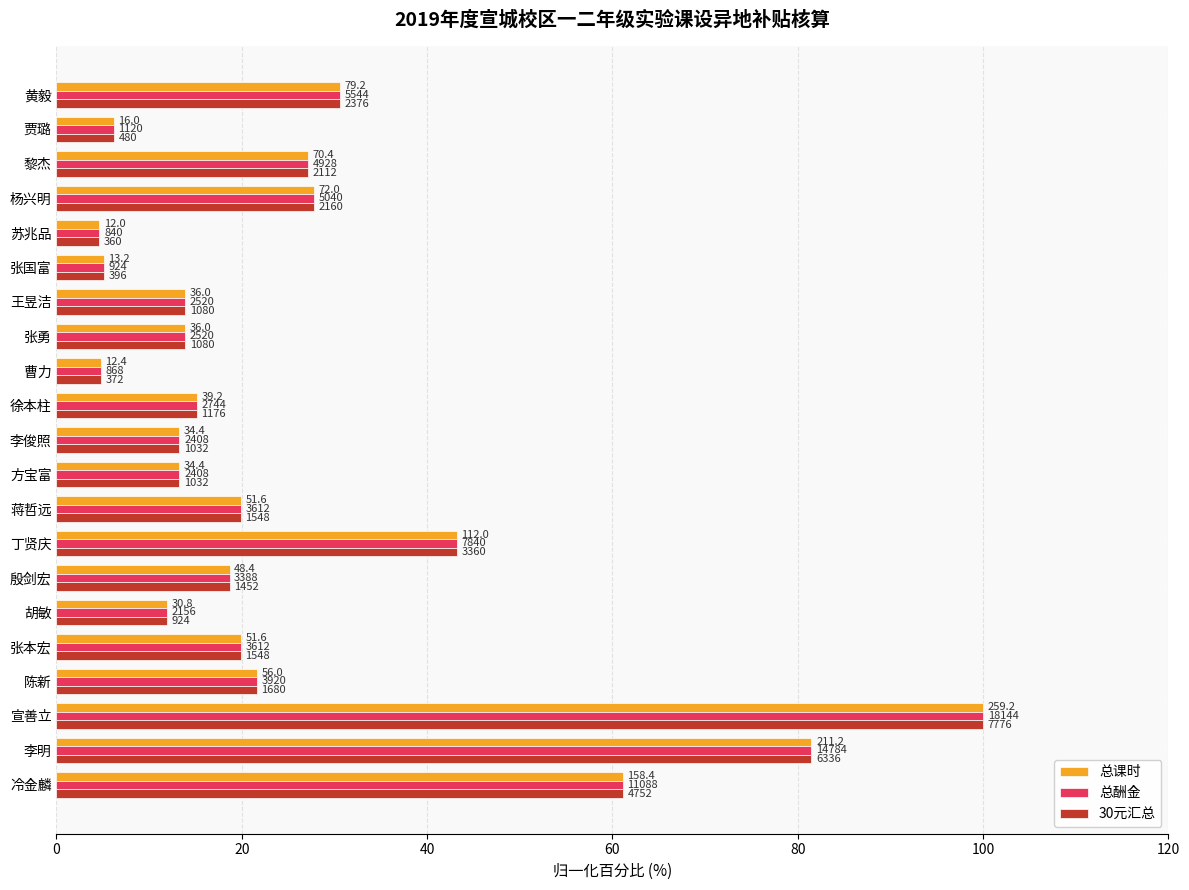

What are all the series names shown in the legend?

总课时, 总酬金, 30元汇总